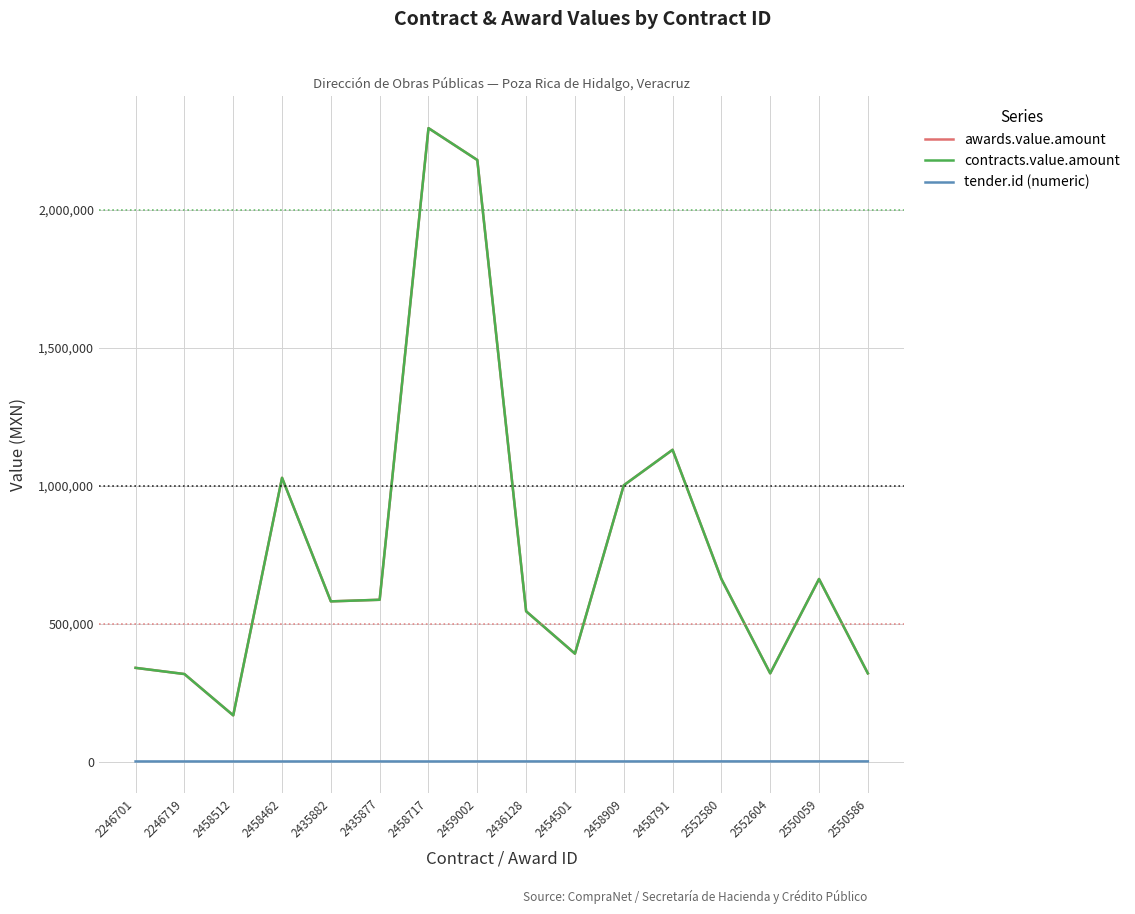

Is this an area chart (filled region under the line)?

No